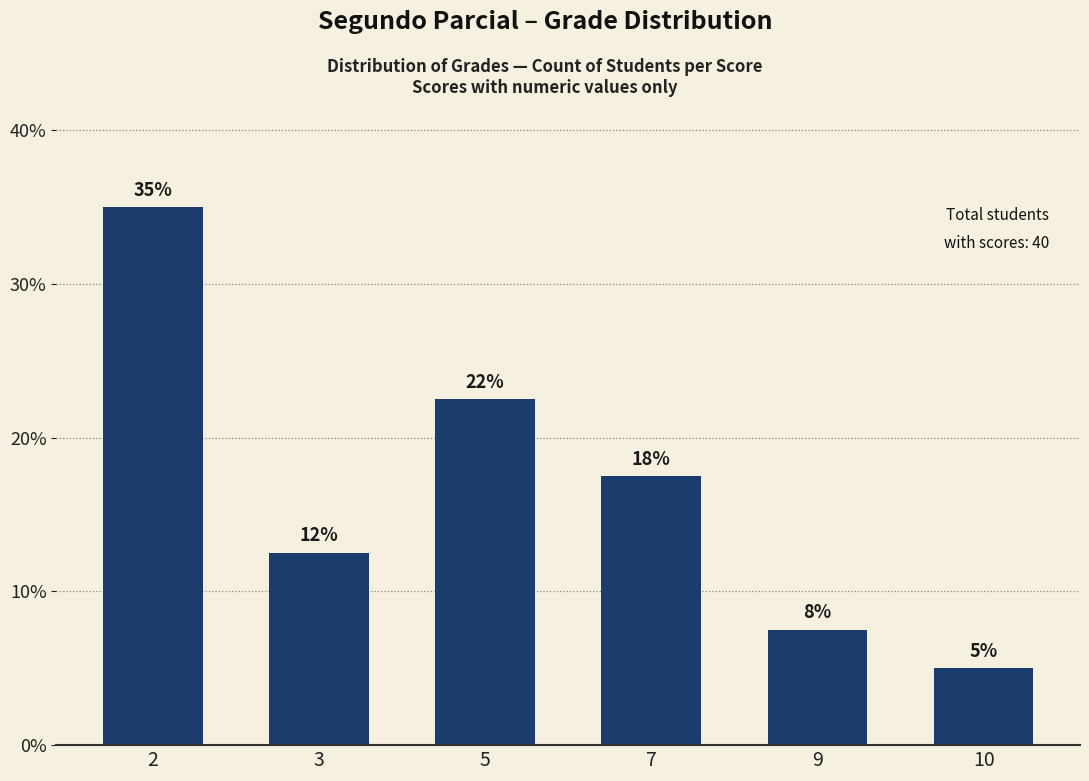

Where does the data first go above 17?

2